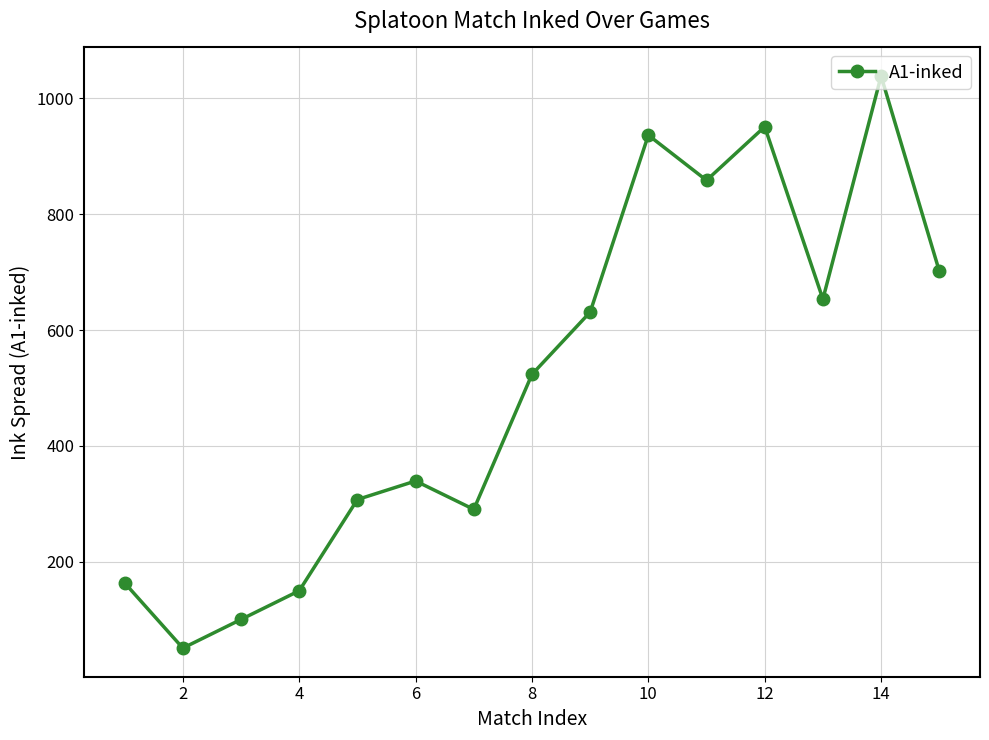

What is the average value?

513.1